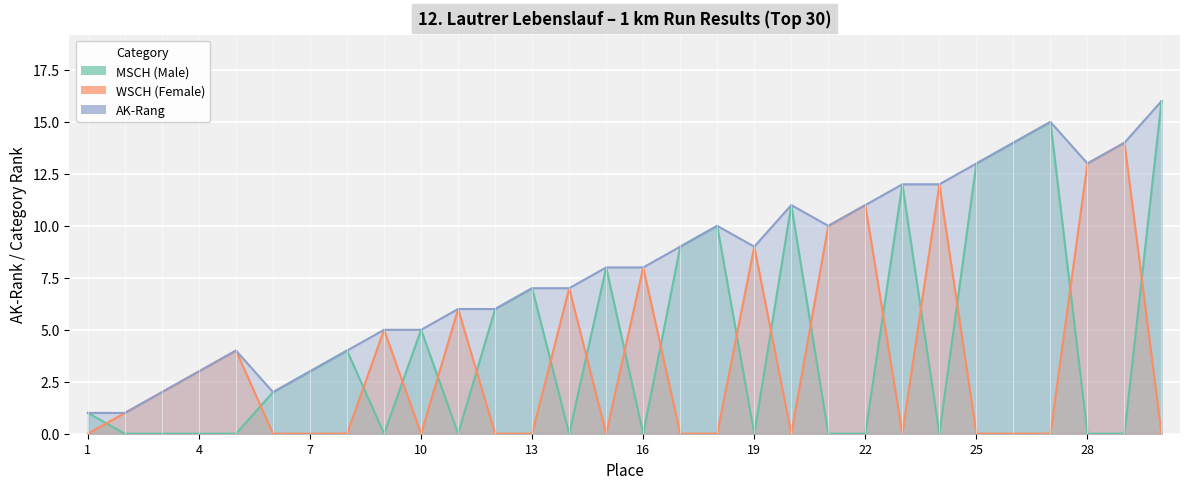

What are all the series names shown in the legend?

MSCH, WSCH, AK-Rang